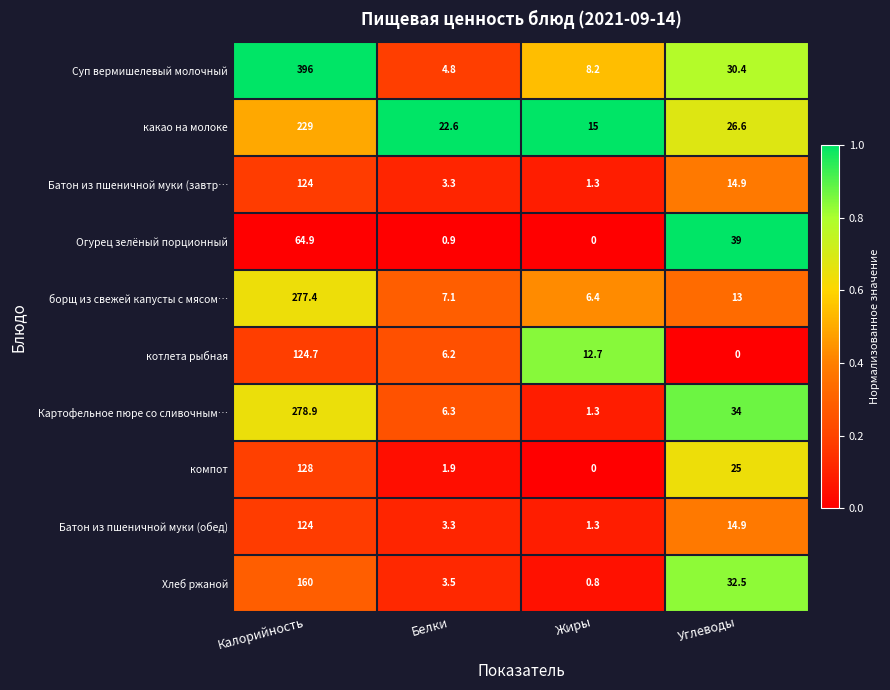

At which label does компот first exceed 25?

Калорийность